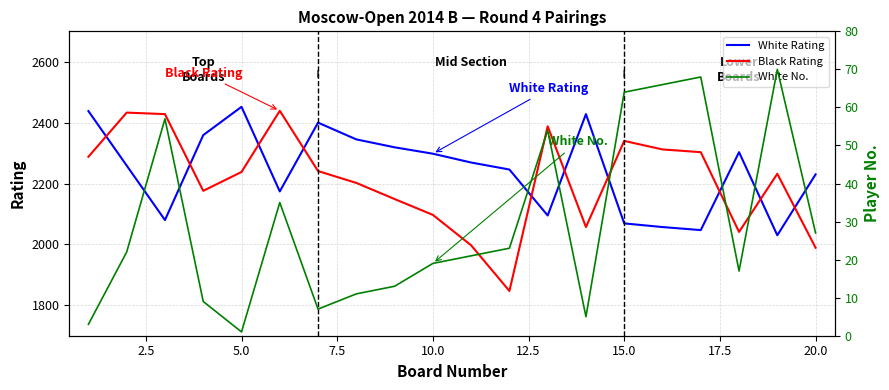

Reading right to left, what are all the values shown in this chart?

White Rating: 2230	2030	2303	2047	2057	2069	2428	2095	2246	2269	2298	2319	2345	2400	2174	2452	2359	2080	2259	2438
Black Rating: 1989	2232	2041	2303	2312	2340	2057	2388	1847	1997	2097	2149	2202	2241	2439	2238	2176	2428	2433	2288
White No.: 27	70	17	68	66	64	5	54	23	21	19	13	11	7	35	1	9	57	22	3